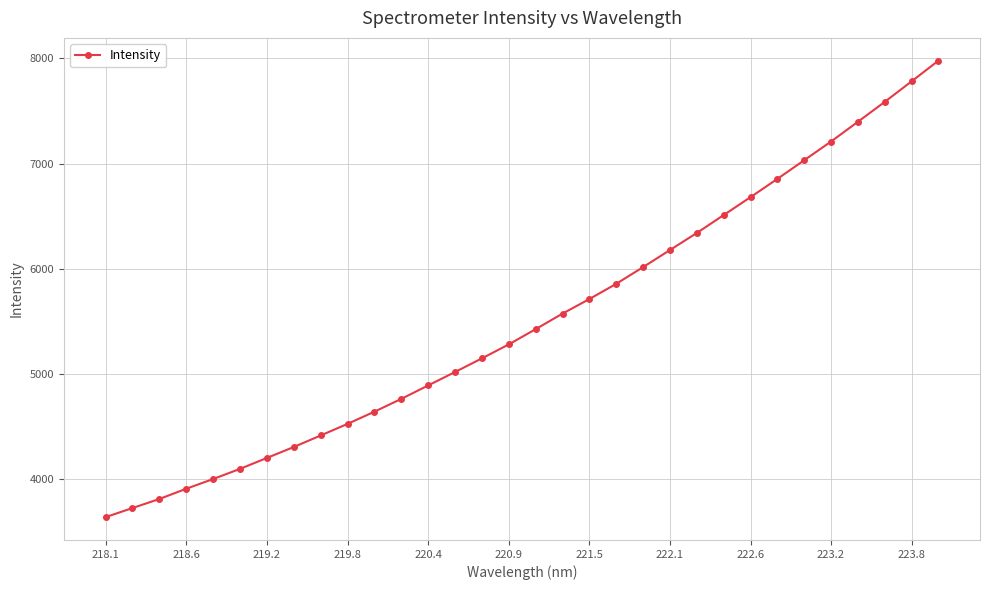

Count the number of categories in the chart.

32